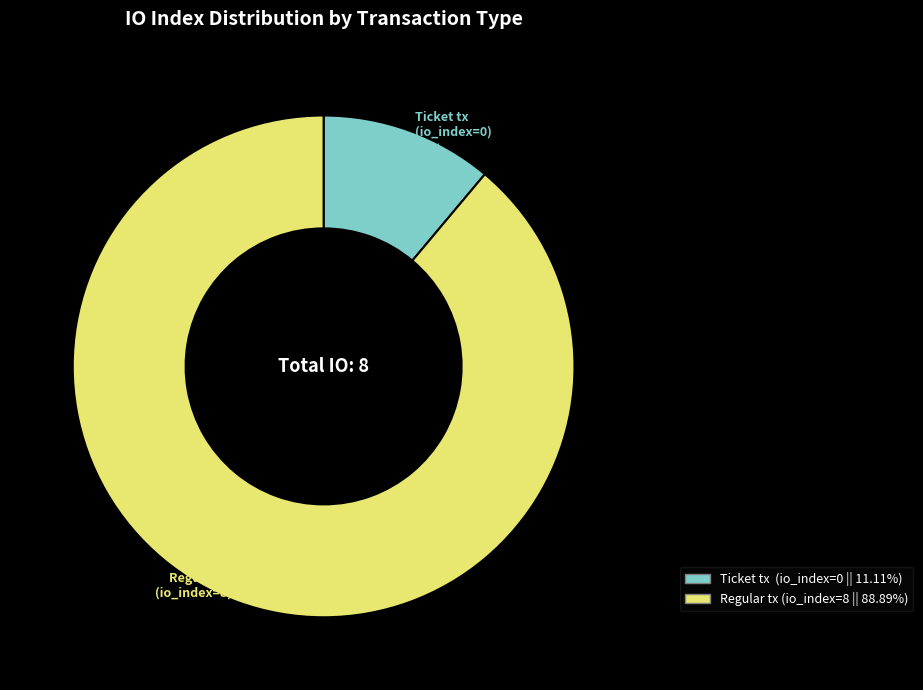

Which category has the smallest portion of the pie?

Ticket tx